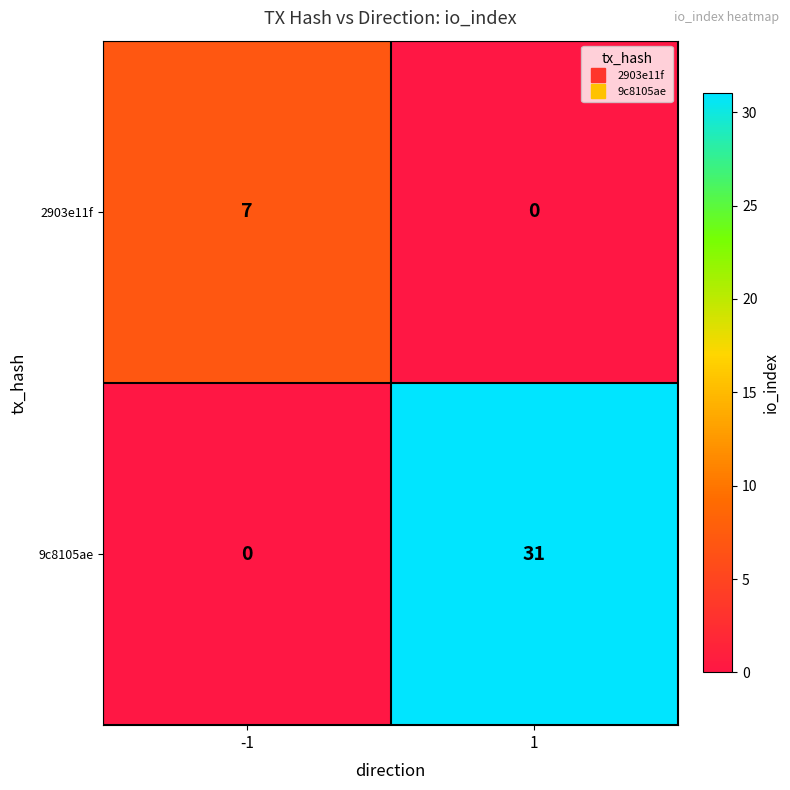

Which series has the largest range (max minus min)?

9c8105ae